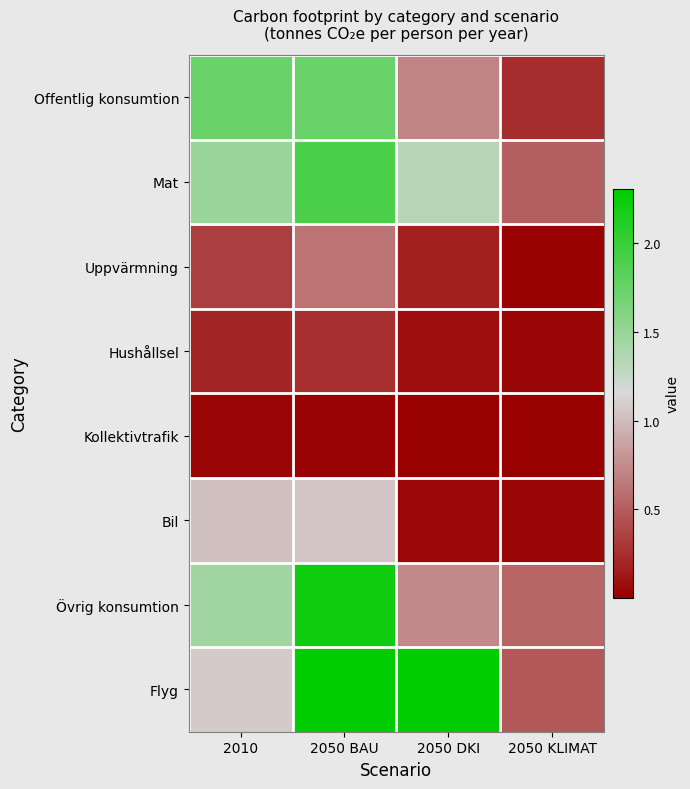

Between 2050 DKI and 2010, which is larger?

2010